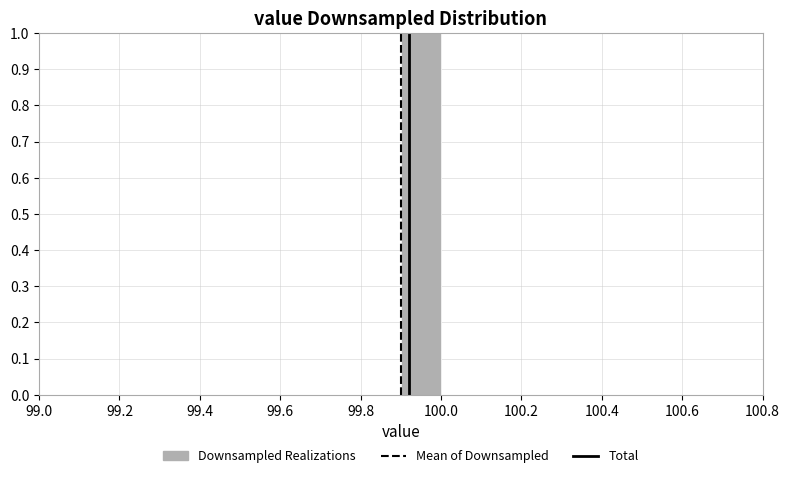

Which range on the x-axis has the tallest bar?

99.9 to 100.0